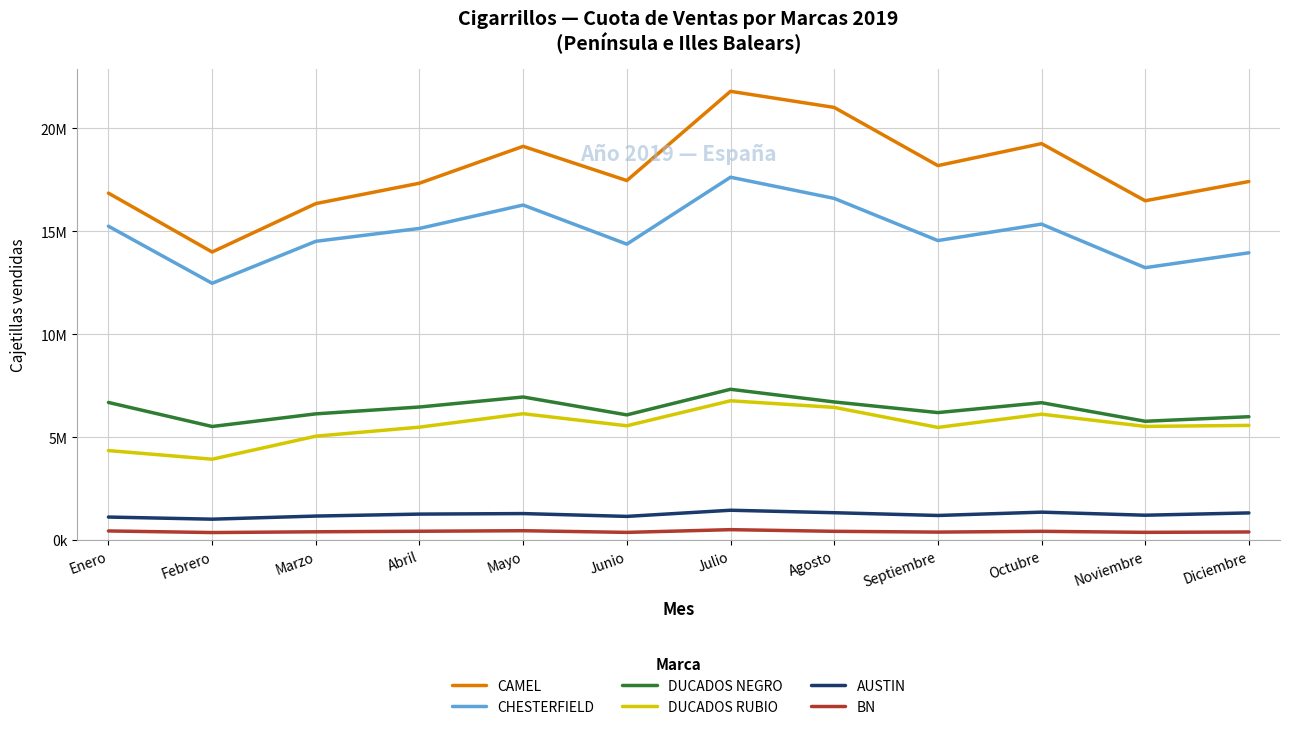

Does the chart display data point markers on the line(s)?

No